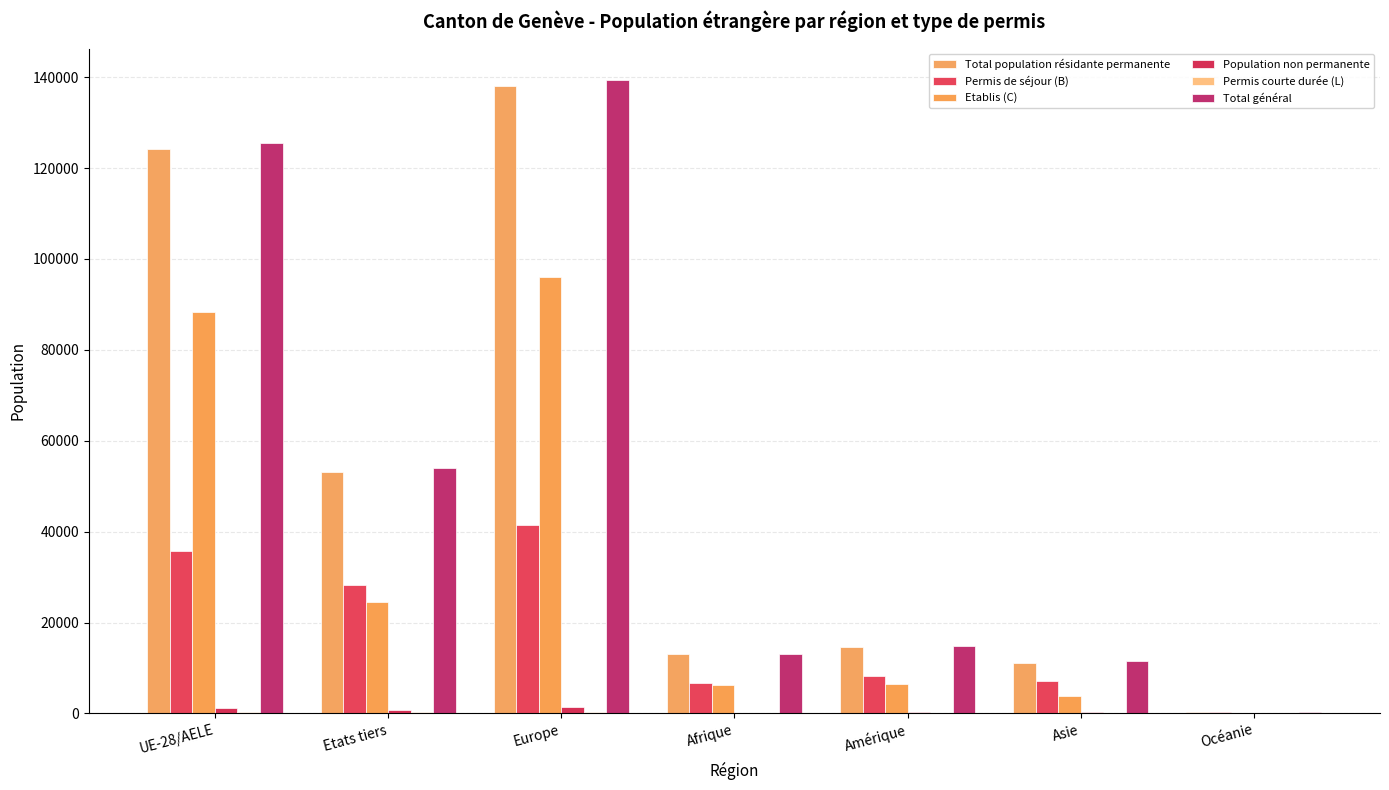

Rank the series by their maximum value, from highest to lowest.

Total général, Total population résidante permanente, Etablis (C), Permis de séjour (B), Population non permanente, Permis courte durée (L)